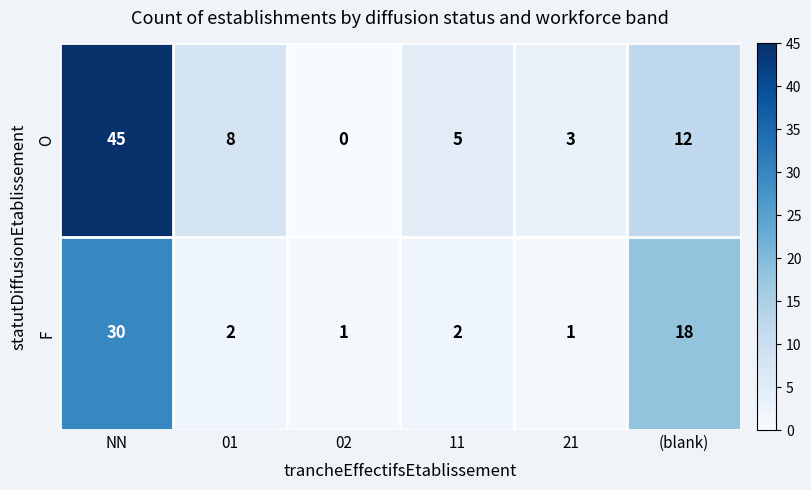

The value of O at 21 is 1. True or false?

False